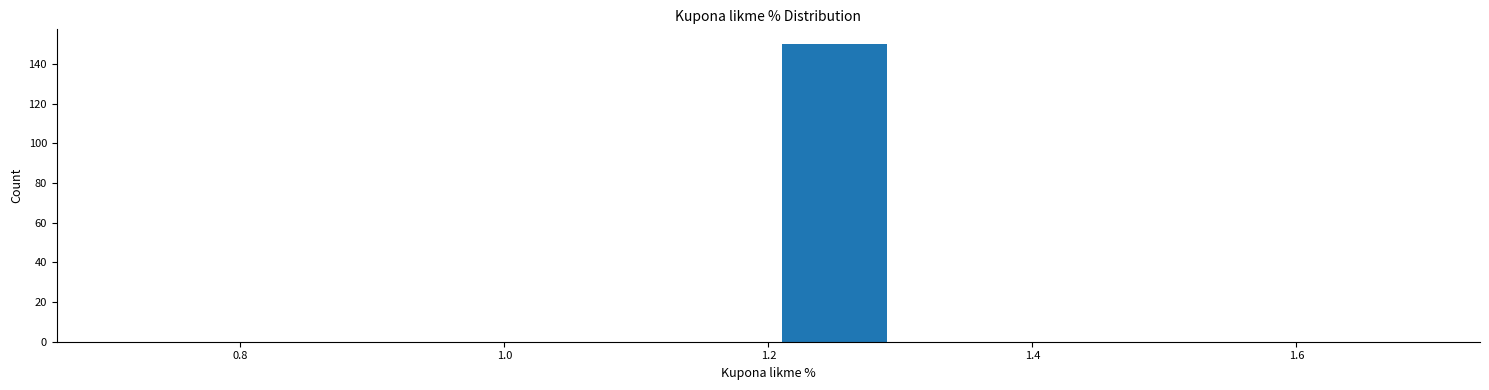

Which range on the x-axis has the tallest bar?

1.2 to 1.3